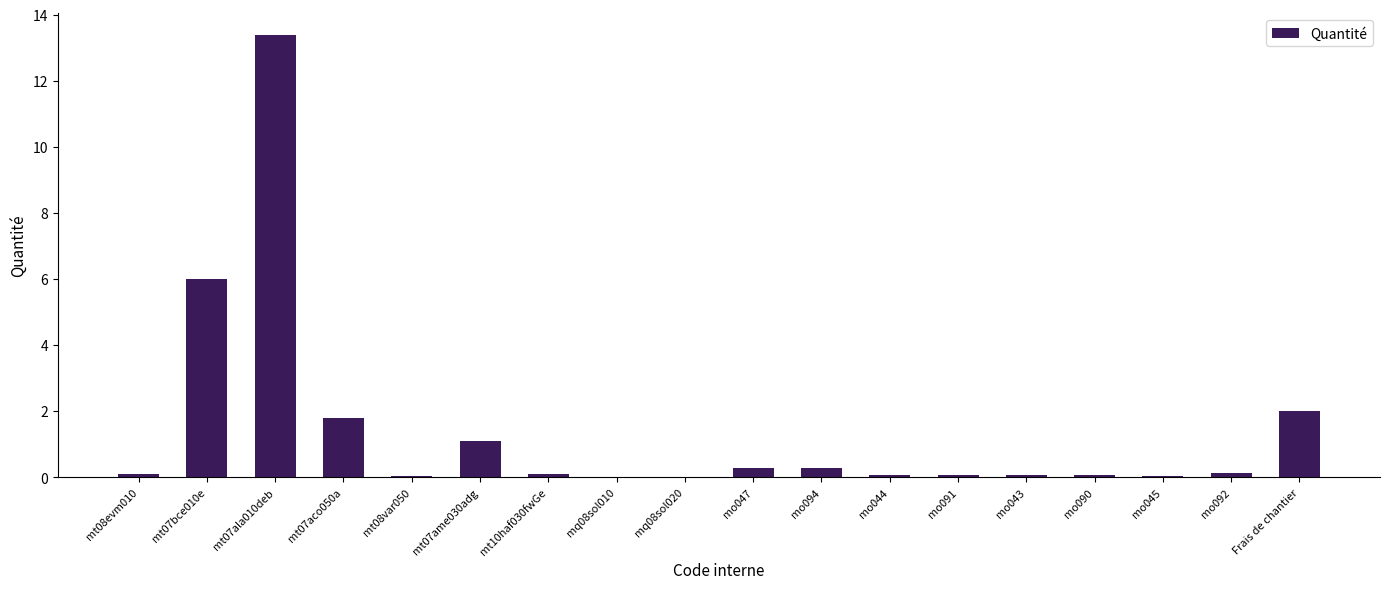

True or false: the data shows 0.1 at mo044.

True